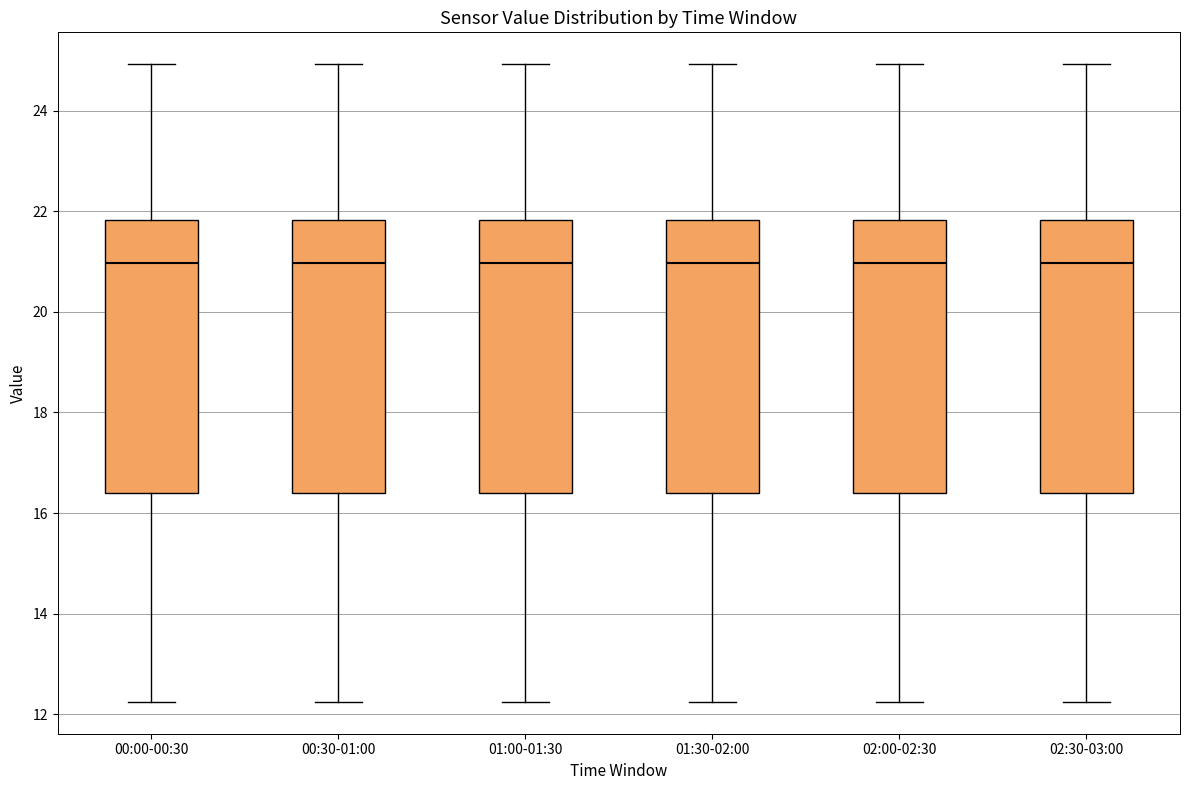

Where is the lower edge of the box for 02:30-03:00 on the y-axis? The values are not printed on the chart, so give them approximately, as read against the axis.

16.4